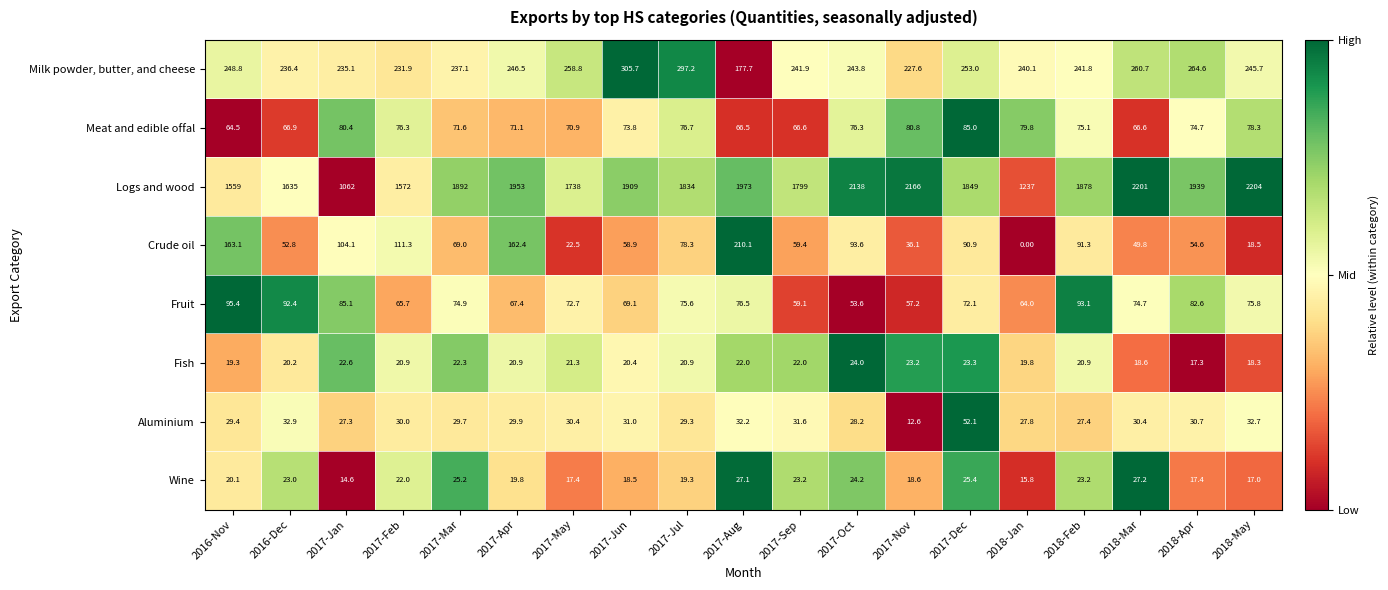

At how many categories does at least one series exceed 0?

19